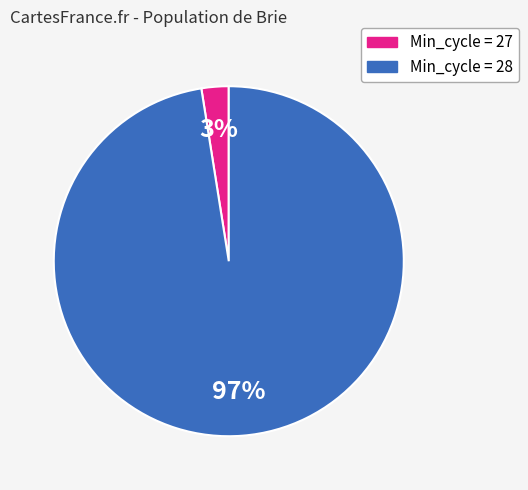

To the nearest percent, what is the average slice percentage?

50%